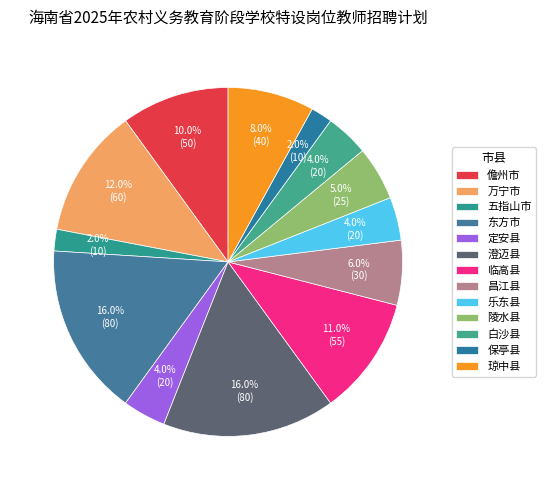

Rank the categories by value from lowest to highest.

五指山市, 保亭县, 定安县, 乐东县, 白沙县, 陵水县, 昌江县, 琼中县, 儋州市, 临高县, 万宁市, 东方市, 澄迈县